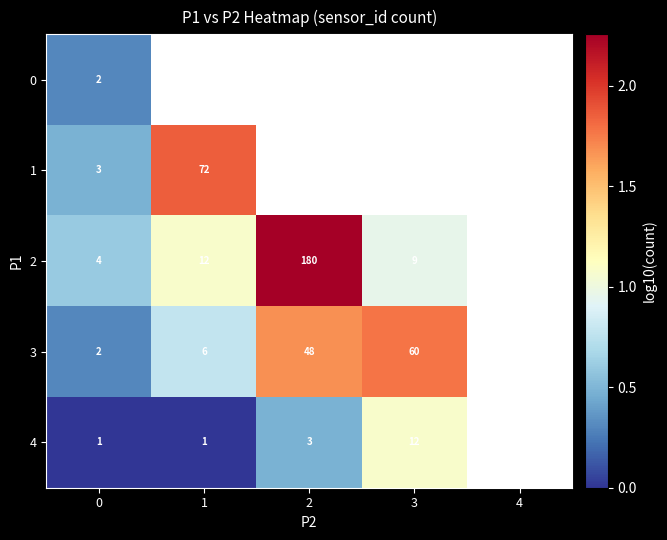

What is the spread (max minus min) of values at 0?

3